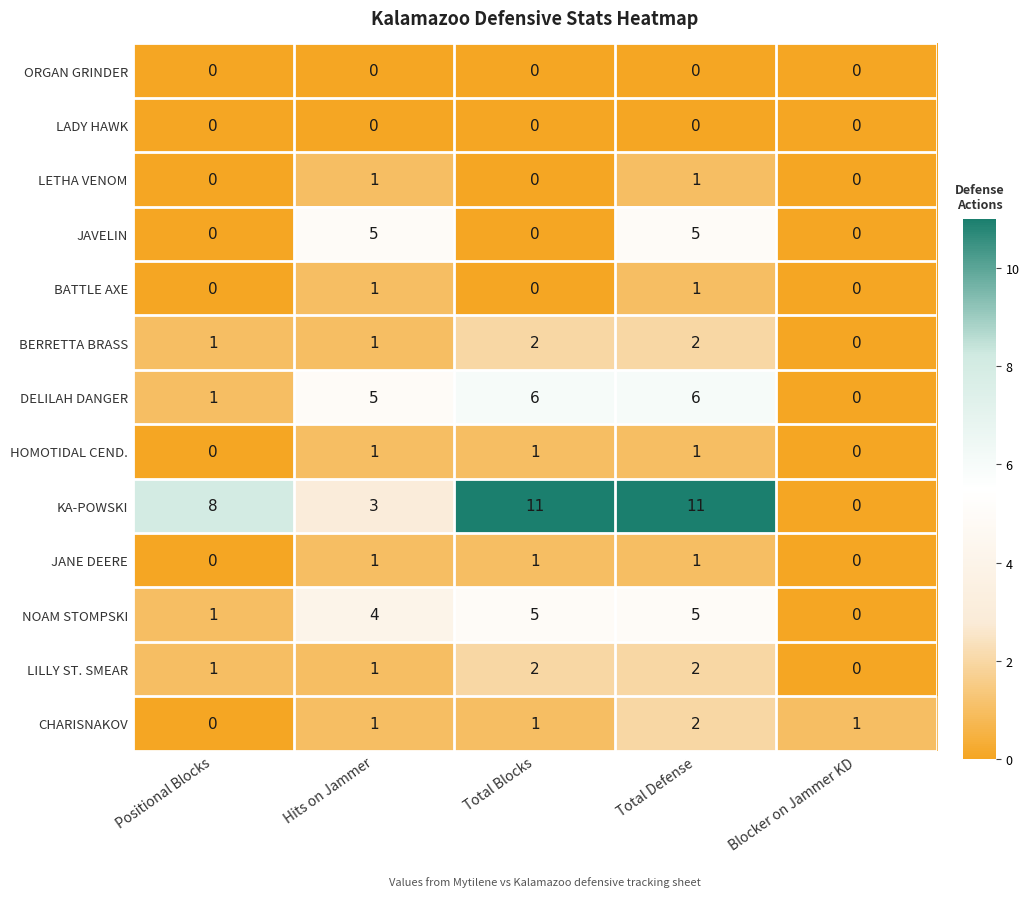

What is the sum of the DELILAH DANGER values at Total Blocks and Positional Blocks?

7